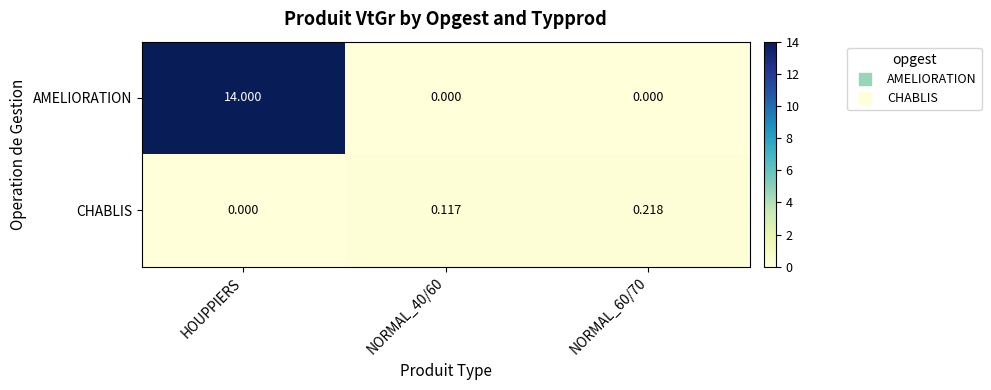

At which label is CHABLIS closest to 0?

HOUPPIERS